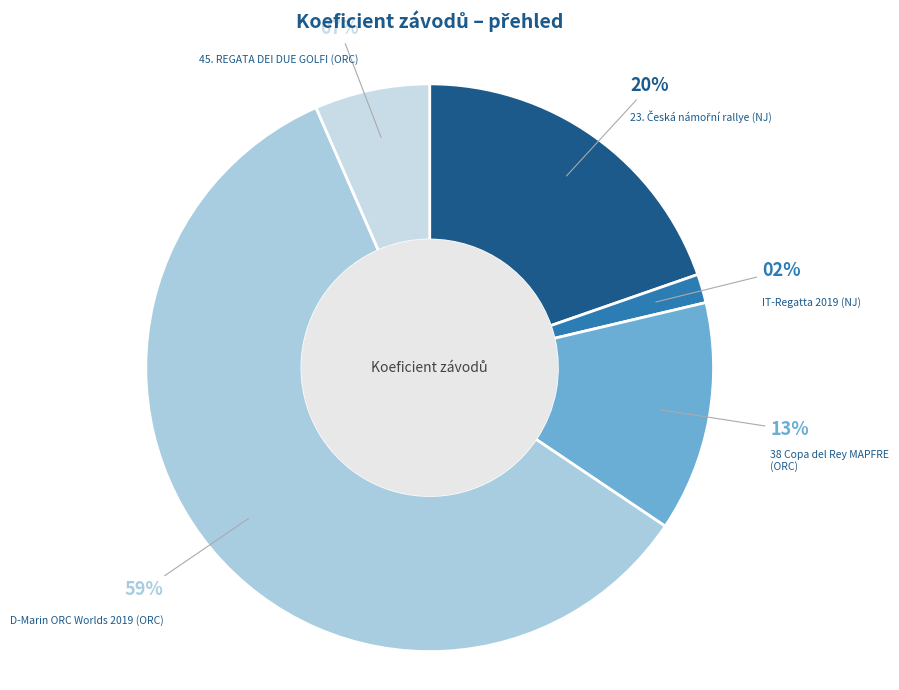

Between D-Marin ORC Worlds 2019 (ORC) and 38 Copa del Rey MAPFRE (ORC), which is larger?

D-Marin ORC Worlds 2019 (ORC)